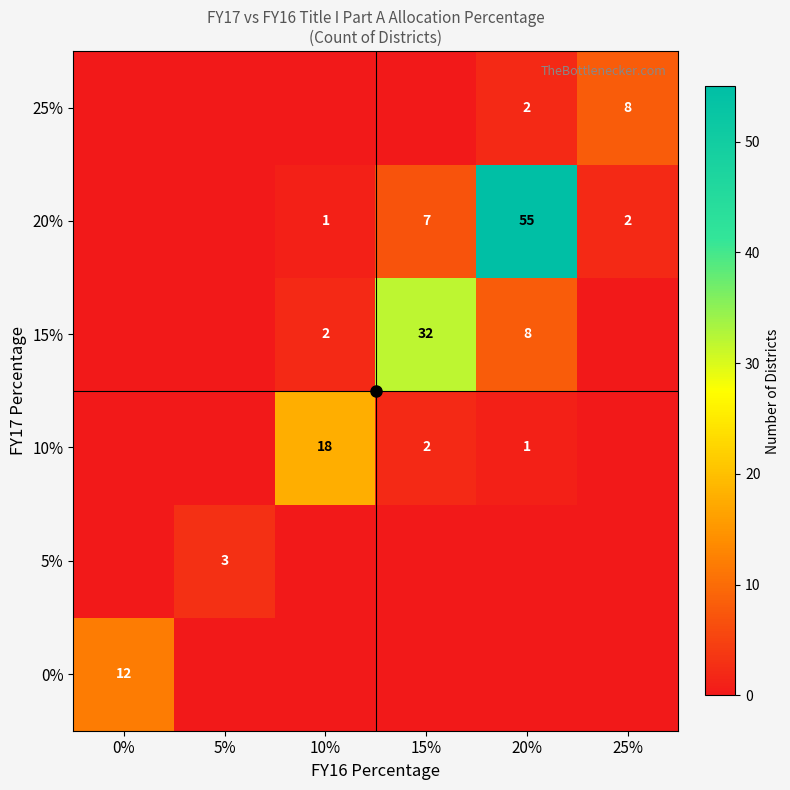

True or false: 25% has a value of 1 at 20%.

False